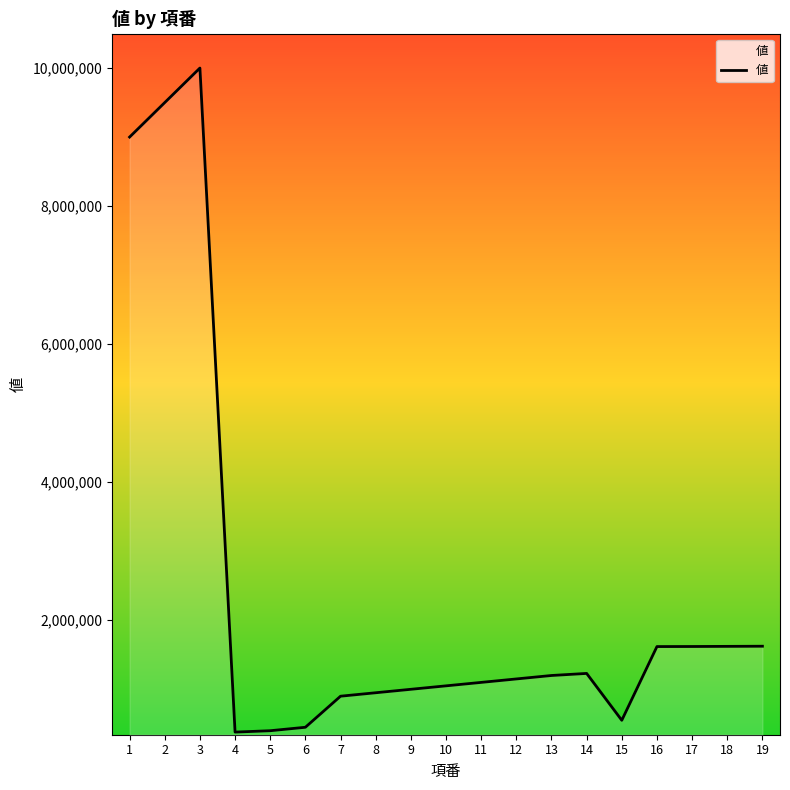

What is the difference between the maximum and minimum values?

9620000